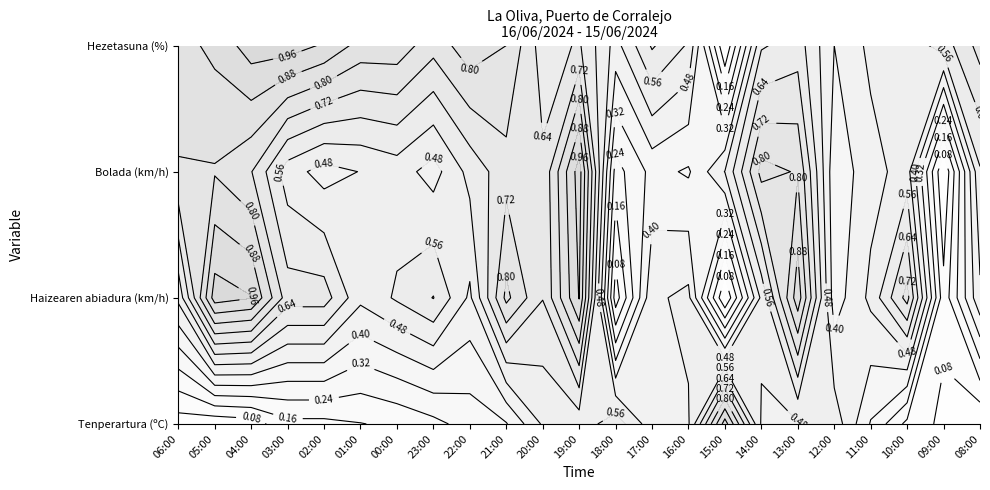

Reading right to left, transcribe all the data shown in this chart.

Tenperartura (ºC): 19.8	20.1	20.5	21.4	22.5	22.2	22.2	24.9	22.2	22.0	22.9	22.4	22.3	21.4	21.2	20.9	20.7	20.6	20.5	20.5	20.0	19.9	20.0
Haizearen abiadura (km/h): 18.0	8.0	26.0	19.0	15.0	31.0	19.0	5.0	19.0	18.0	6.0	32.0	23.0	28.0	18.0	23.0	21.0	19.0	24.0	24.0	32.0	33.0	19.0
Bolada (km/h): 33.0	17.0	32.0	30.0	27.0	40.0	41.0	31.0	26.0	27.0	23.0	46.0	36.0	37.0	34.0	30.0	32.0	31.0	30.0	32.0	38.0	40.0	40.0
Hezetasuna (%): 76.0	73.0	71.0	71.0	69.0	73.0	72.0	61.0	72.0	74.0	70.0	74.0	73.0	77.0	78.0	76.0	78.0	78.0	80.0	81.0	81.0	79.0	78.0